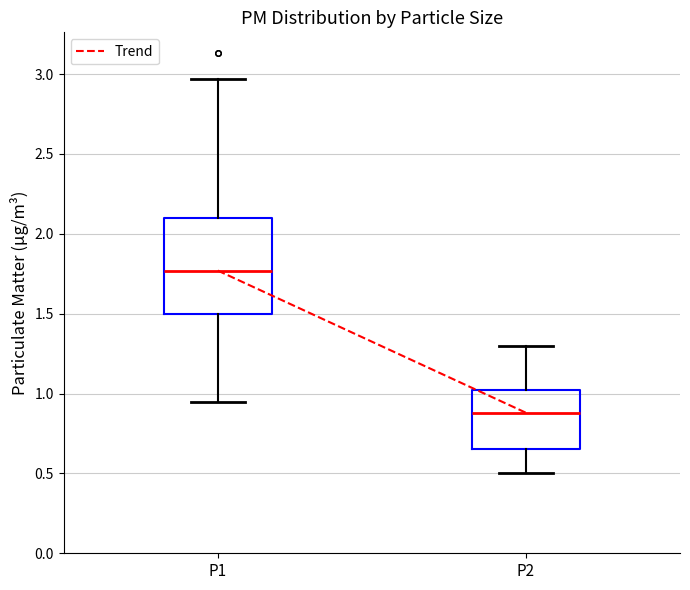

Reading left to right, transcribe this box plot: for each box, give where its median line is, the range the box spans, and where its two whiskers end, as read against the y-axis. The values are not printed on the chart, so give them approximately, as read against the axis.

P1: median 1.75, box 1.50 to 2.10, whiskers 0.95 to 2.95
P2: median 0.90, box 0.65 to 1.00, whiskers 0.50 to 1.30